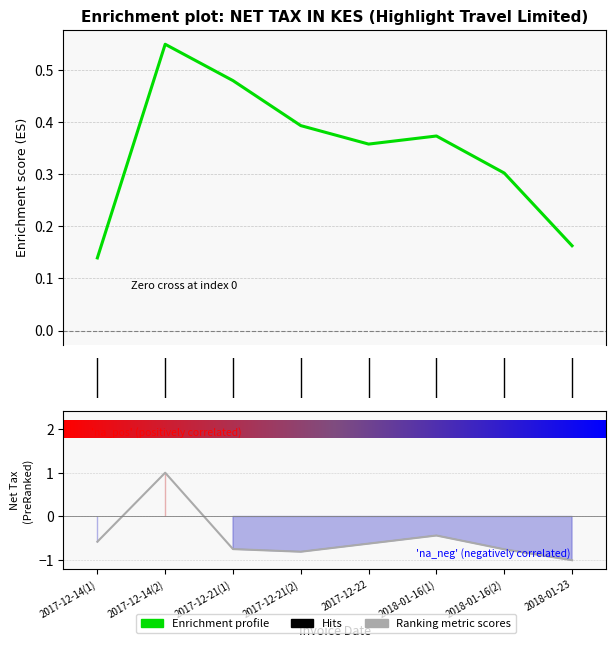

Reading left to right, transcribe all the data shown in this chart.

-0.6	1.0	-0.7	-0.8	-0.6	-0.4	-0.8	-1.0